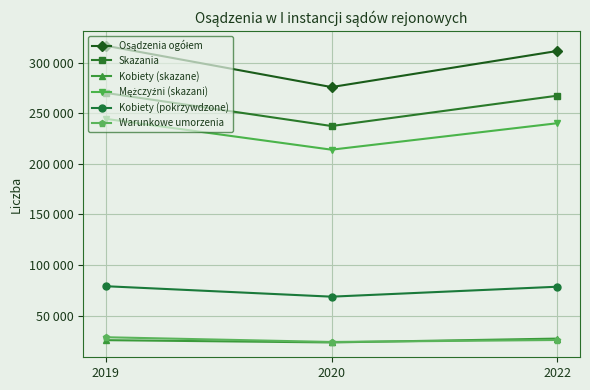

At 2020, list the series in order from largest to smallest.

Osądzenia ogółem, Skazania, Mężczyźni (skazani), Kobiety (pokrzywdzone), Warunkowe umorzenia, Kobiety (skazane)